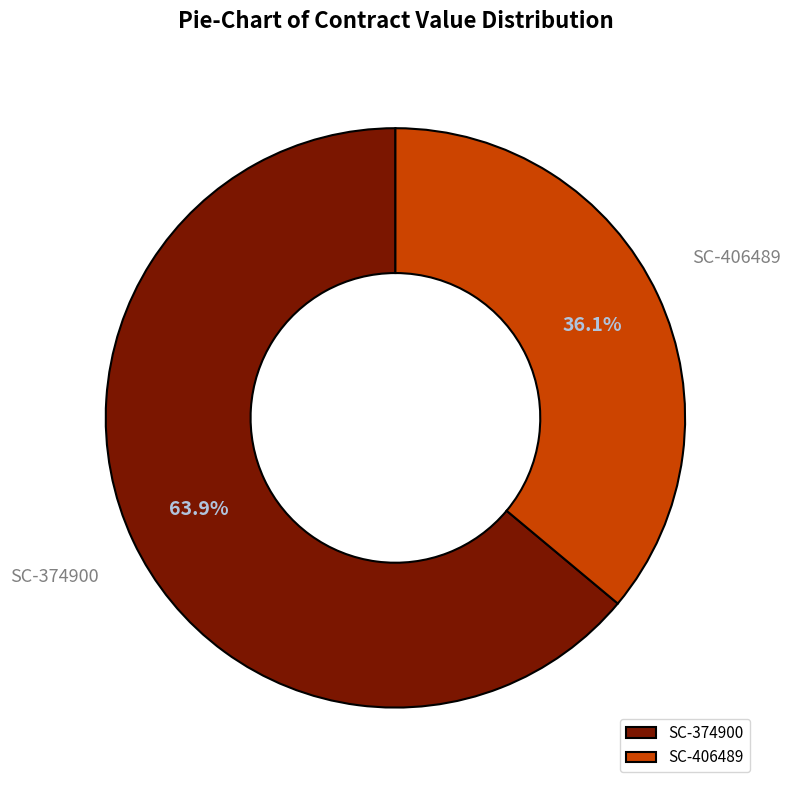

Do SC-374900 and SC-406489 together represent more than half of the pie?

Yes